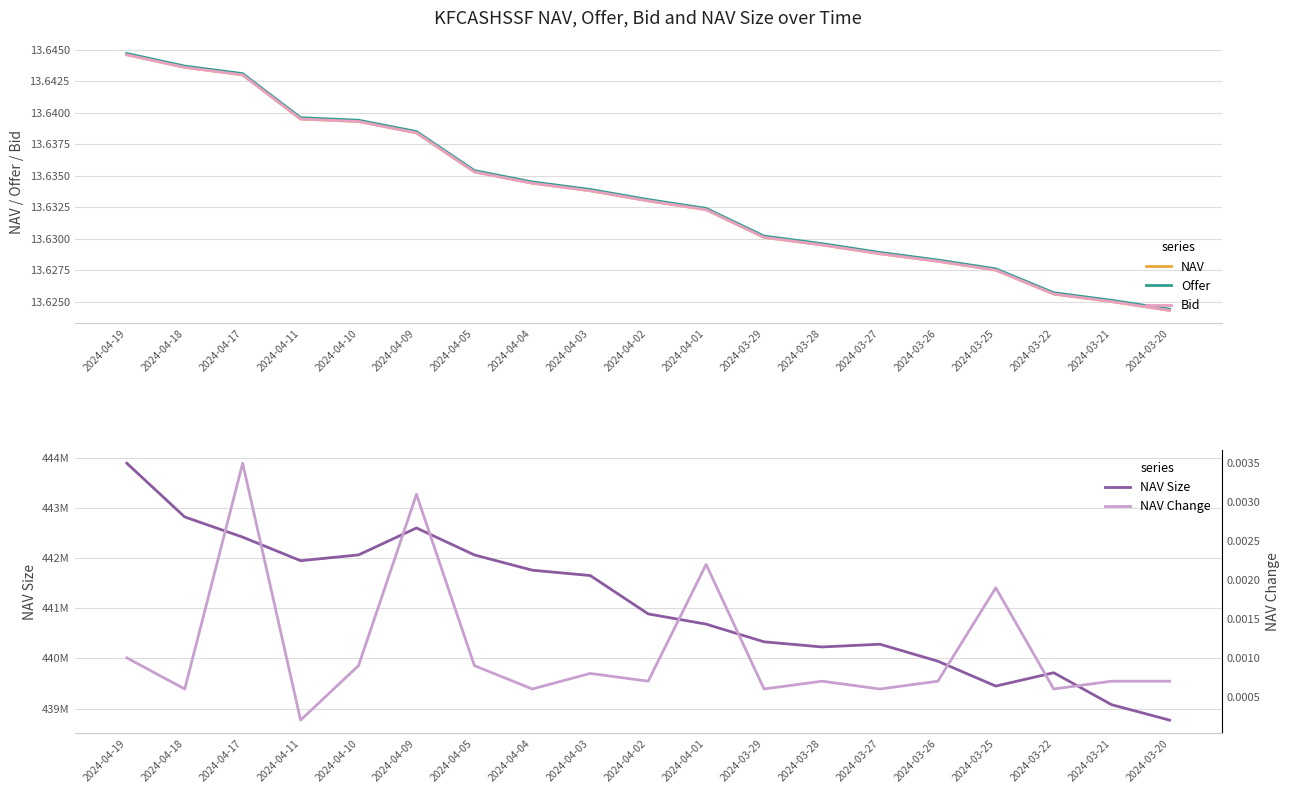

What is the sum of all NAV values?

259.0